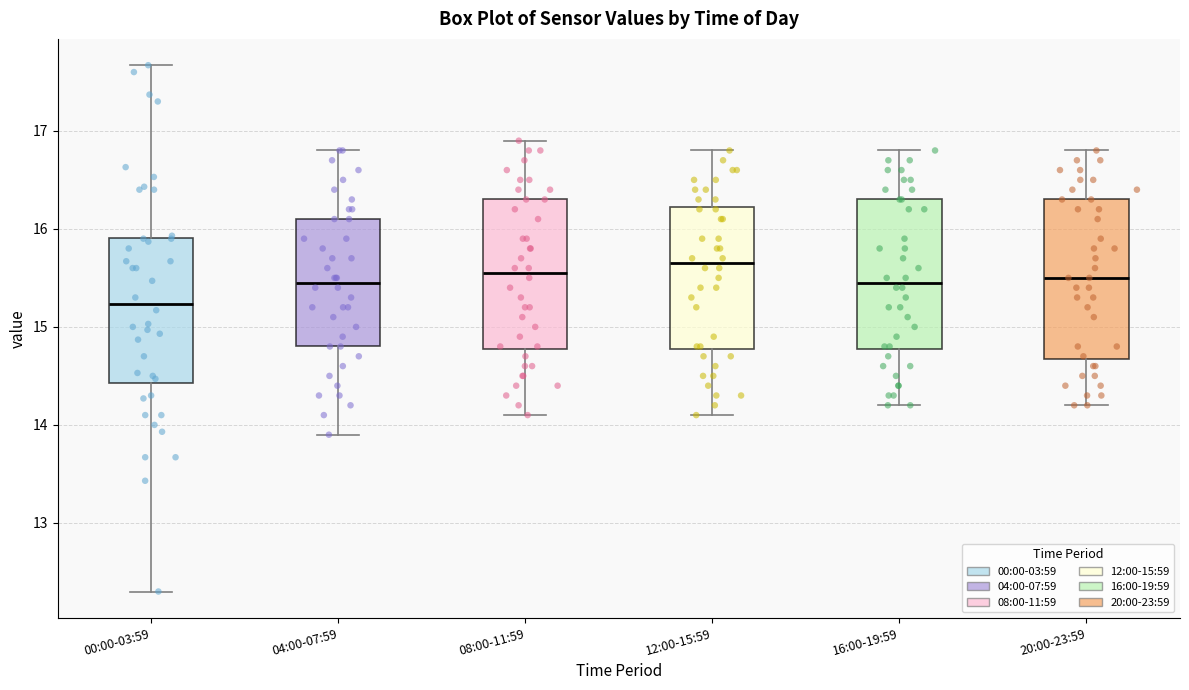

Where does the lower whisker of the box for 00:00-03:59 end on the y-axis? The values are not printed on the chart, so give them approximately, as read against the axis.

12.3